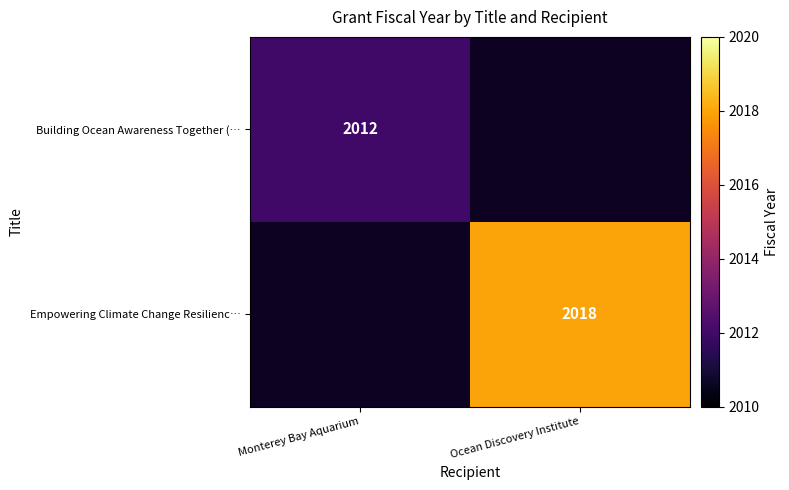

True or false: Empowering Climate Change Resilienc… has a value of 3540 at Ocean Discovery Institute.

False